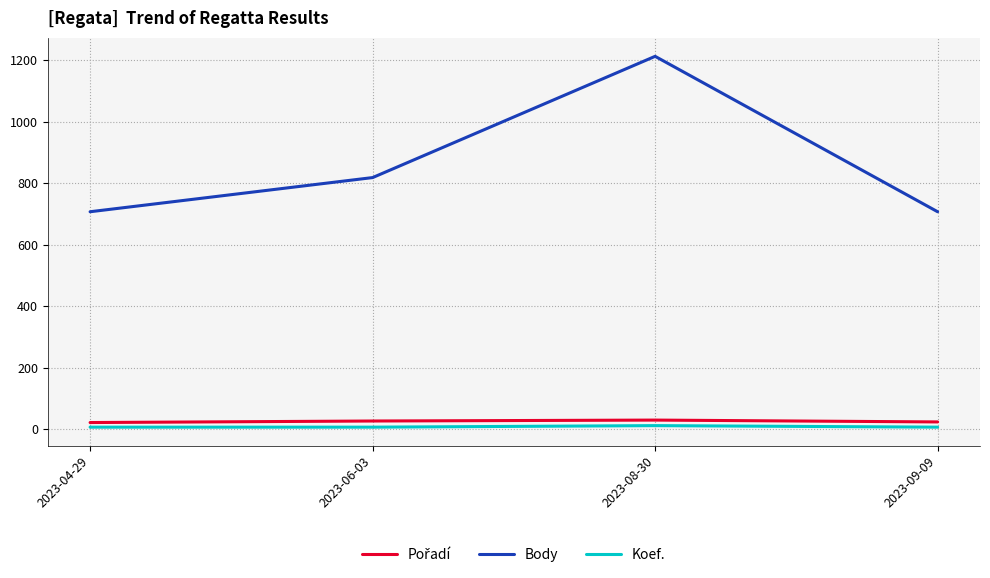

Which label corresponds to the largest value in the chart?

2023-08-30